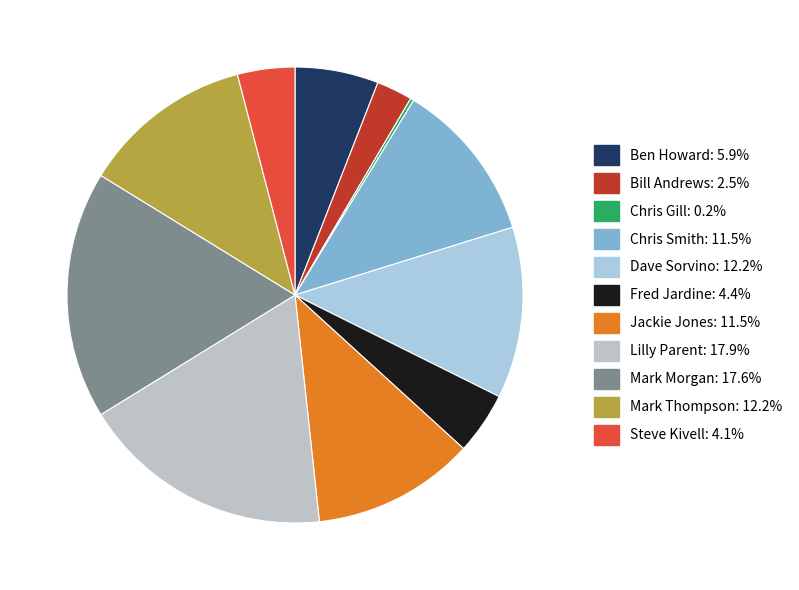

To the nearest percent, what is the difference between the Ben Howard and Fred Jardine slice percentages?

2%